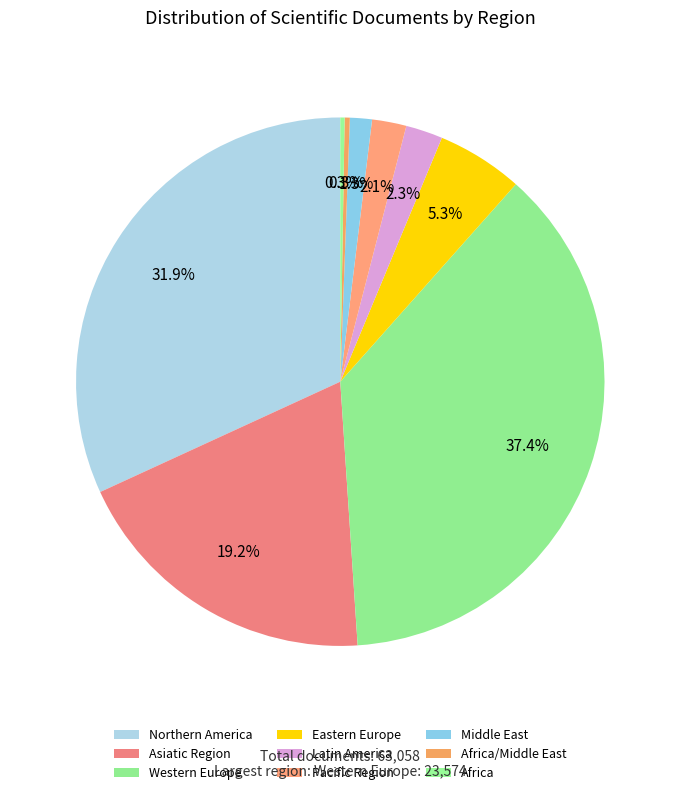

Which category has the biggest portion of the pie?

Western Europe